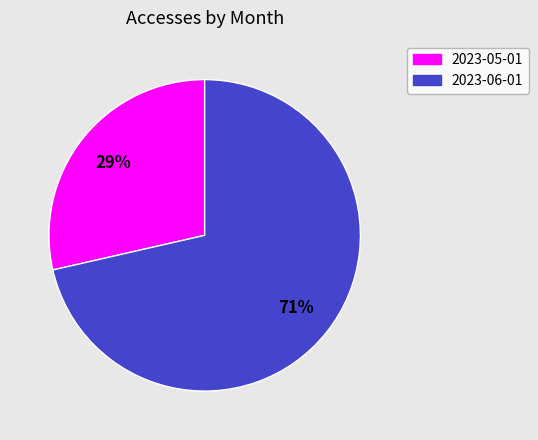

What is the majority slice?

2023-06-01